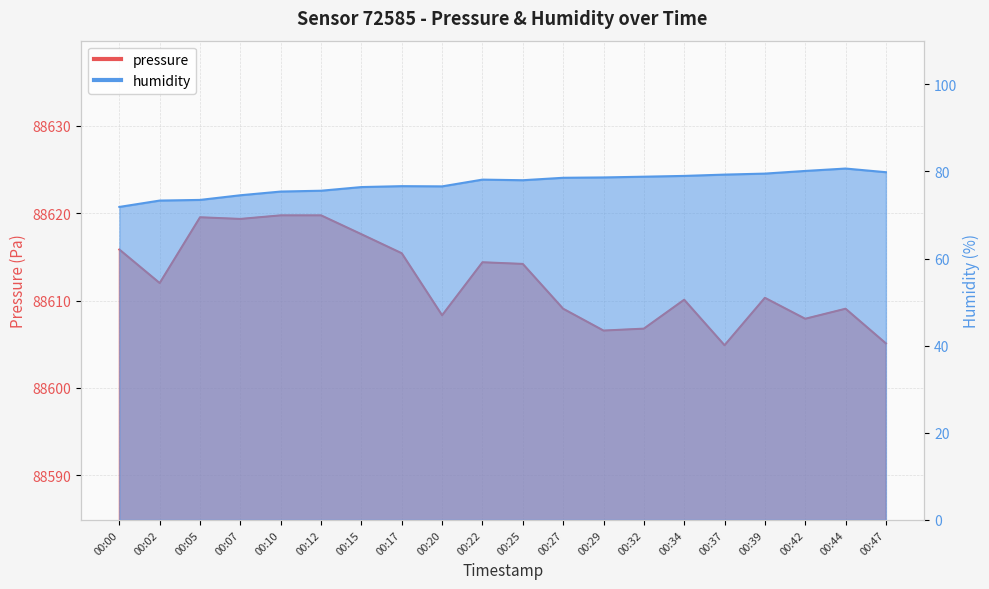

In pressure, how many points are higher than both neighbors (excluding endpoints)?

5